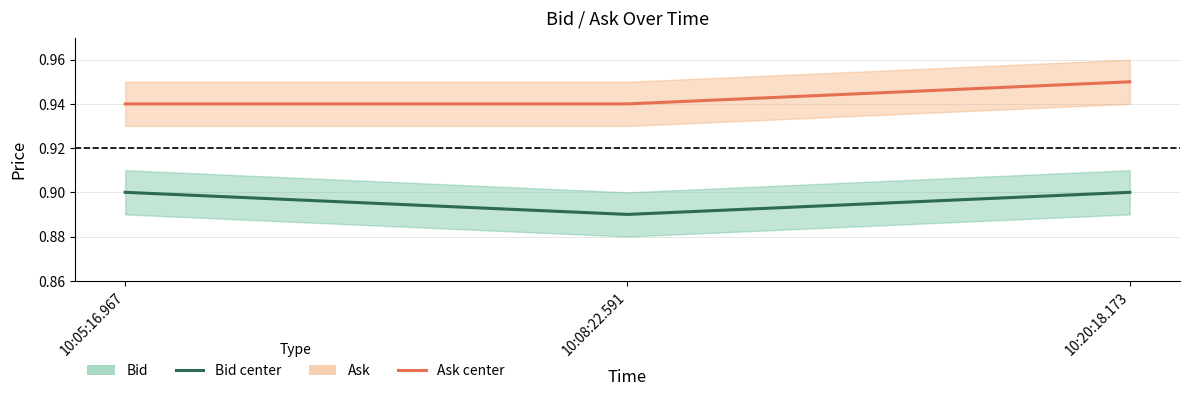

What is the label of the 2nd point from the right?

10:08:22.591